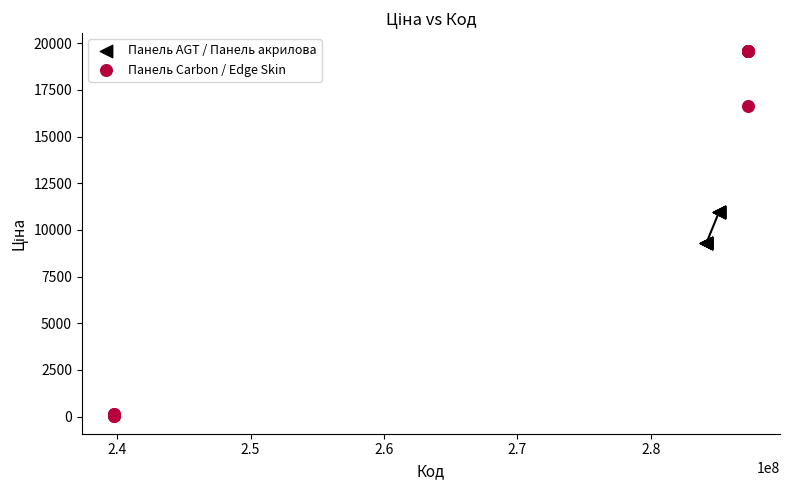

Which series has the largest Y range (max minus min)?

Панель Carbon / Edge Skin